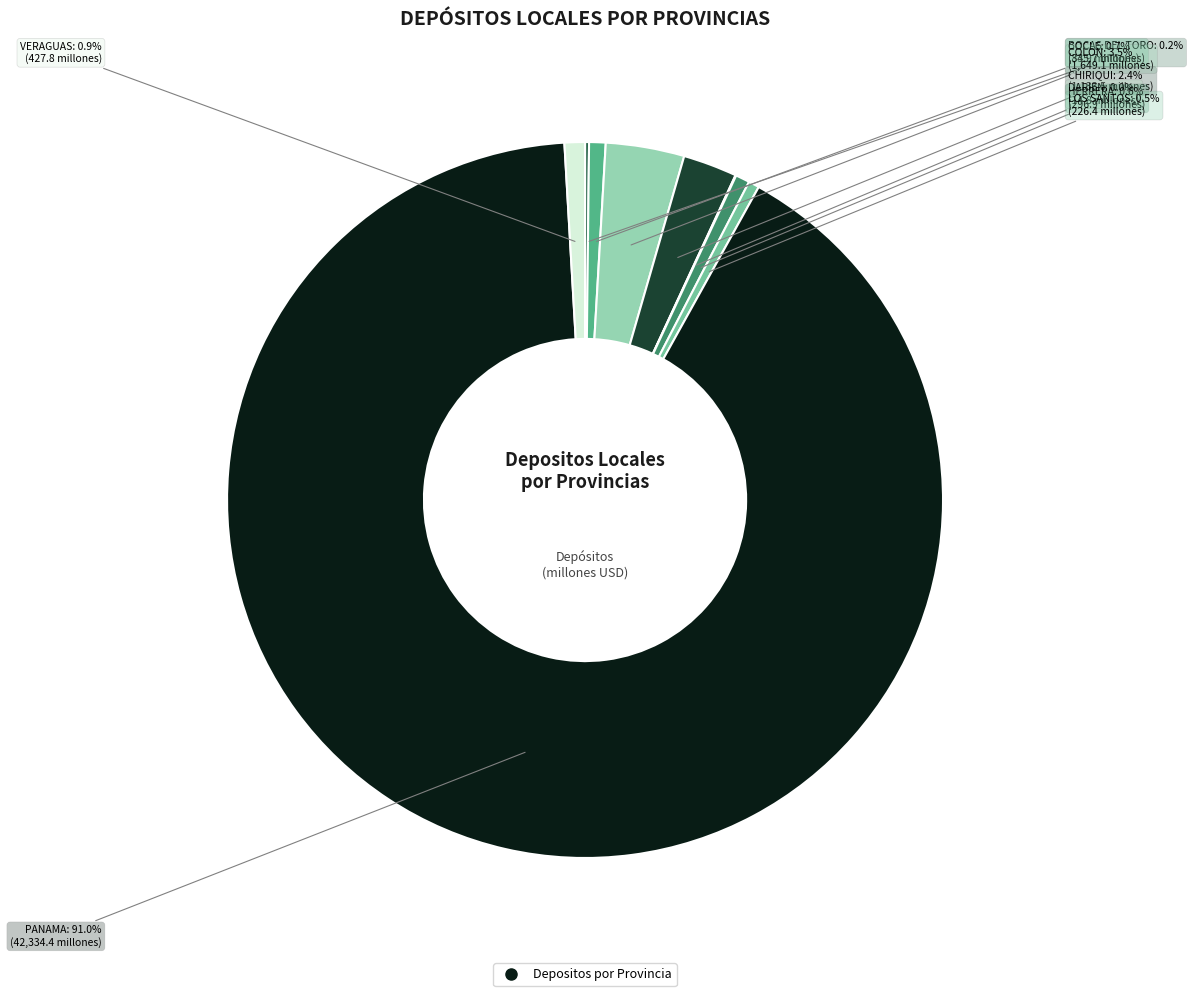

Does any single category account for the majority?

Yes